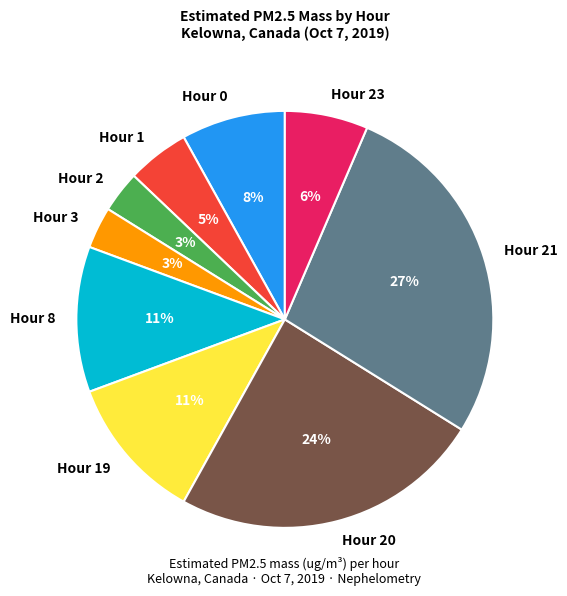

Count the number of slices in the pie.

9